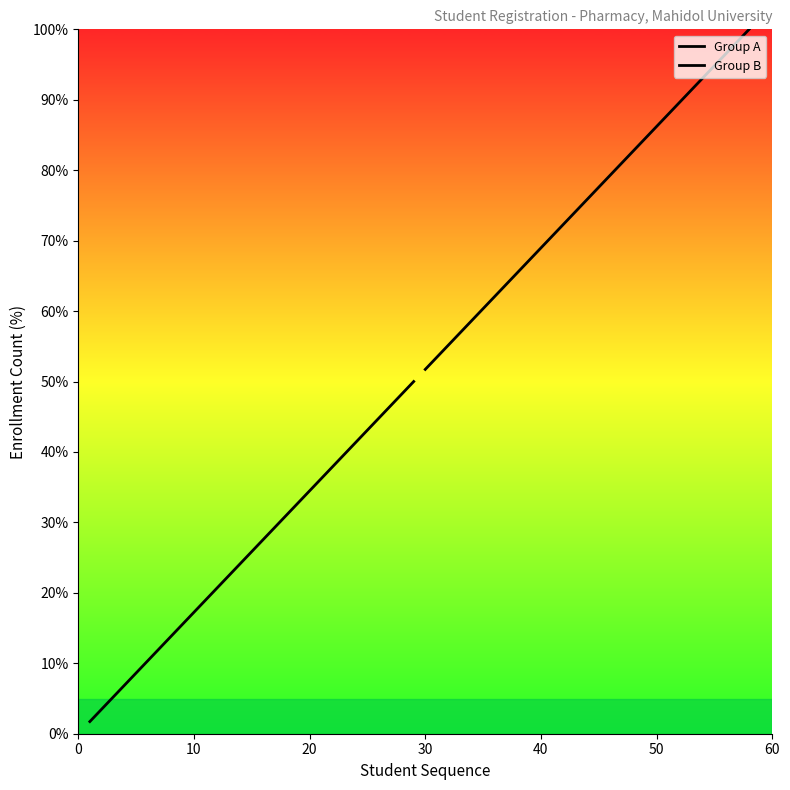

What is the value of the Group A point at the 2nd from the left?

3.4